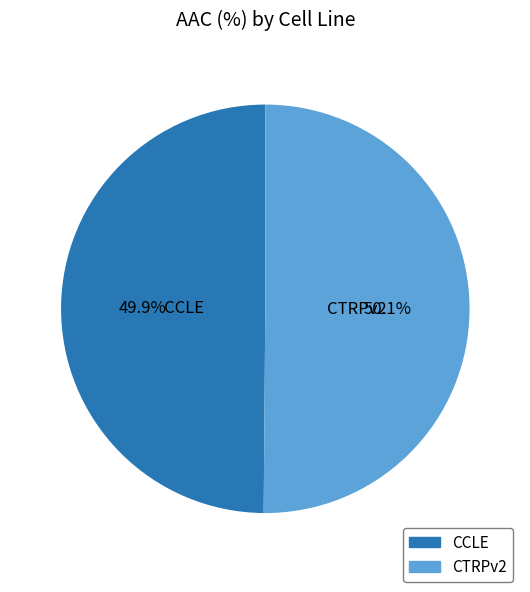

Is there a majority slice in this chart?

Yes